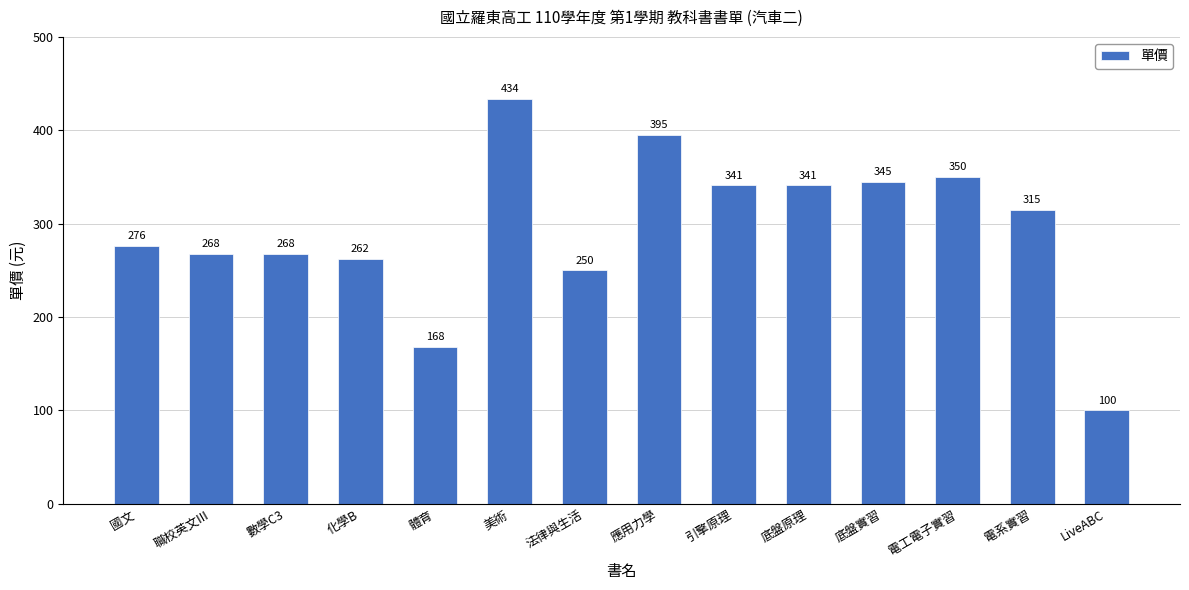

How many data points does each series have?

14